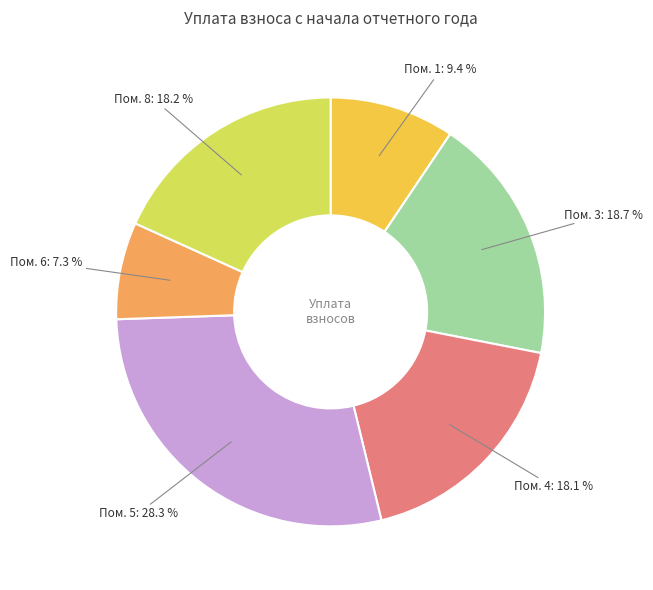

Is there any slice that represents more than half of the pie?

No